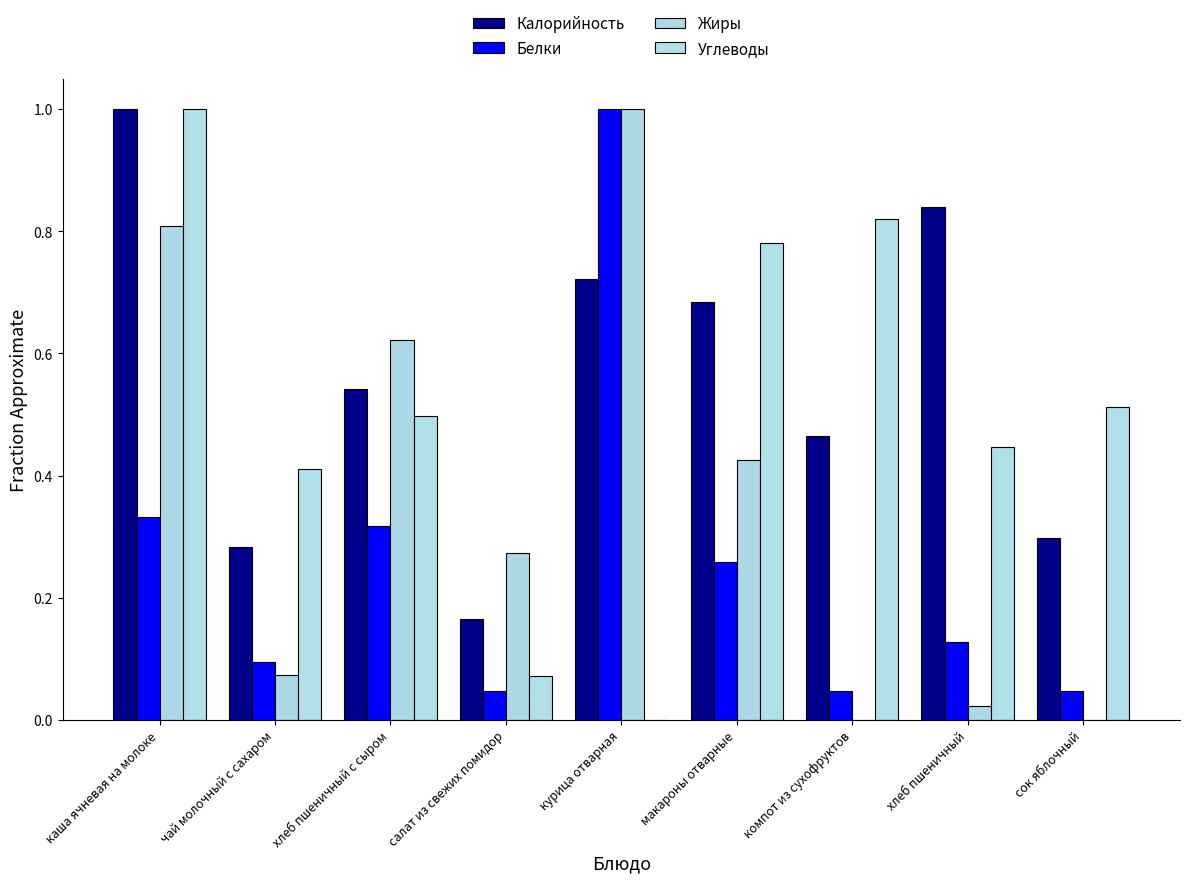

What are all the series names shown in the legend?

Калорийность, Белки, Жиры, Углеводы